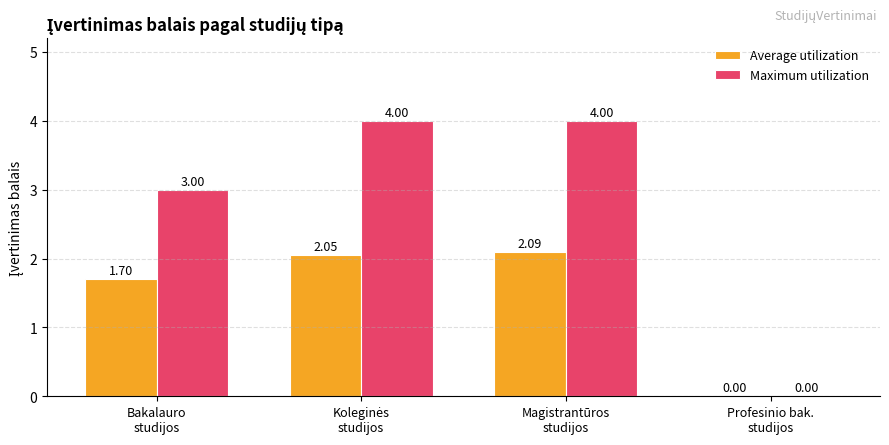

How many data points in Average utilization are above 2?

2